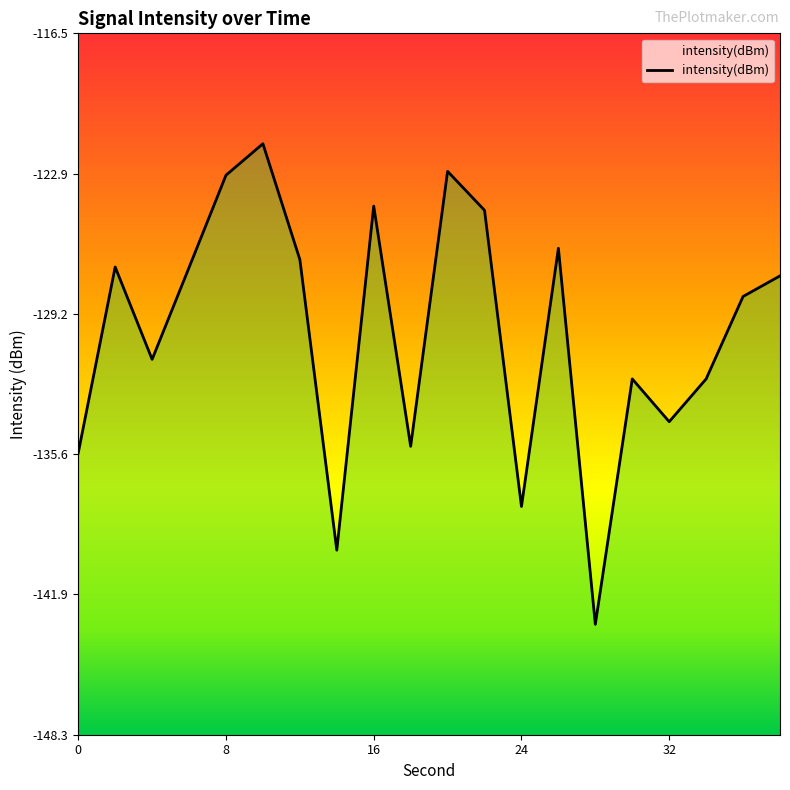

True or false: there are more than 0 points higher than both neighbors.

True